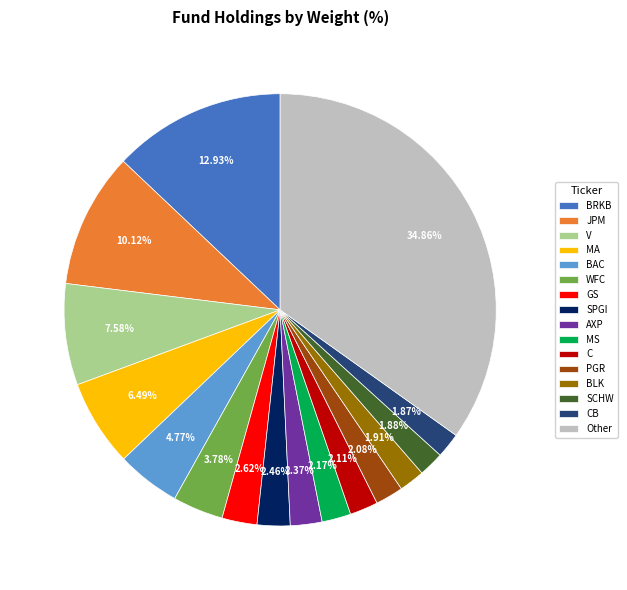

Is there any slice that represents more than half of the pie?

No